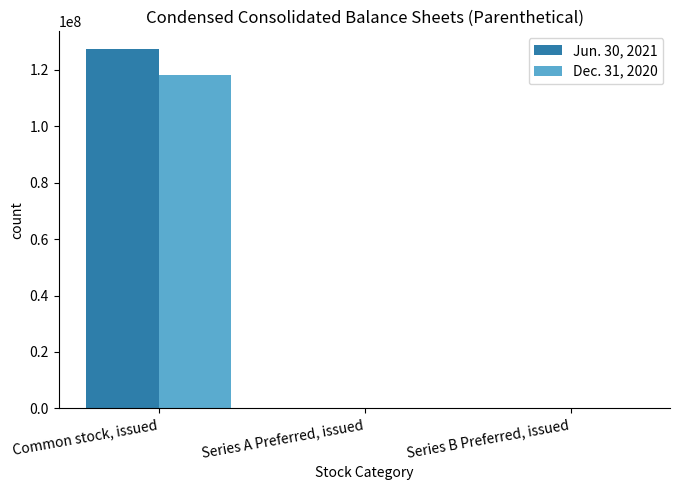

What is the average value of the Dec. 31, 2020 series?

39452892